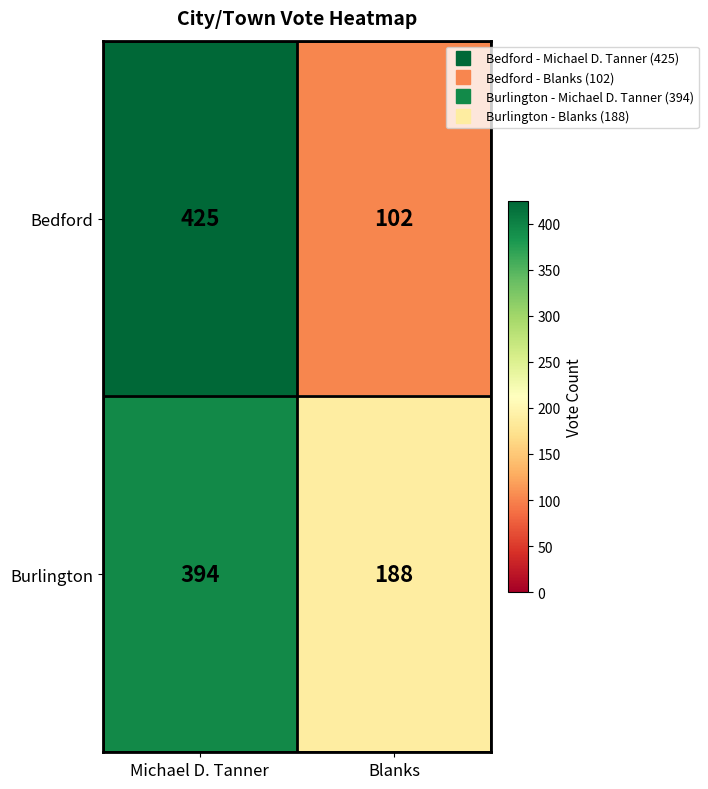

Which series has the largest range (max minus min)?

Bedford